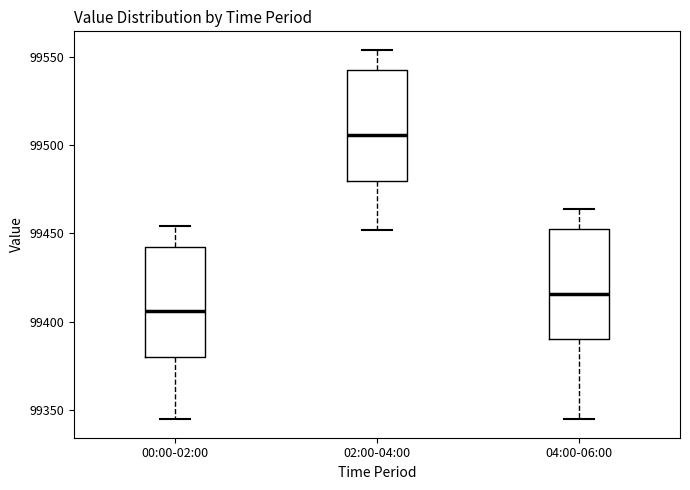

Reading left to right, transcribe this box plot: for each box, give where its median line is, the range the box spans, and where its two whiskers end, as read against the y-axis. The values are not printed on the chart, so give them approximately, as read against the axis.

00:00-02:00: median 99405, box 99380 to 99440, whiskers 99345 to 99455
02:00-04:00: median 99505, box 99480 to 99540, whiskers 99450 to 99555
04:00-06:00: median 99415, box 99390 to 99450, whiskers 99345 to 99465